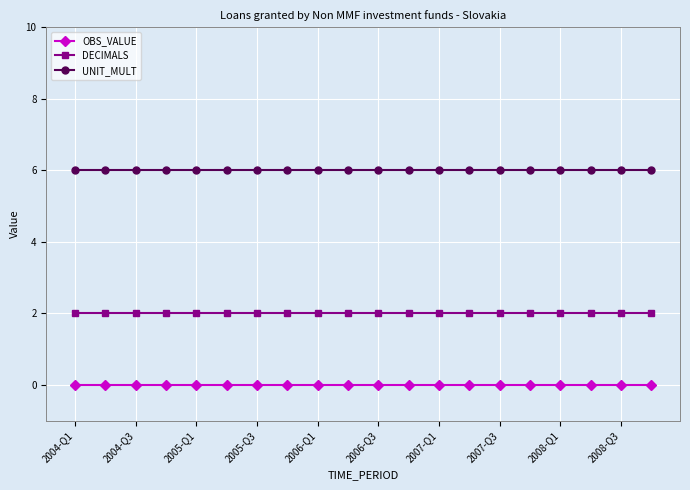

Reading left to right, extract all data points from this chart.

OBS_VALUE: 0	0	0	0	0	0	0	0	0	0	0	0	0	0	0	0	0	0	0	0
DECIMALS: 2	2	2	2	2	2	2	2	2	2	2	2	2	2	2	2	2	2	2	2
UNIT_MULT: 6	6	6	6	6	6	6	6	6	6	6	6	6	6	6	6	6	6	6	6